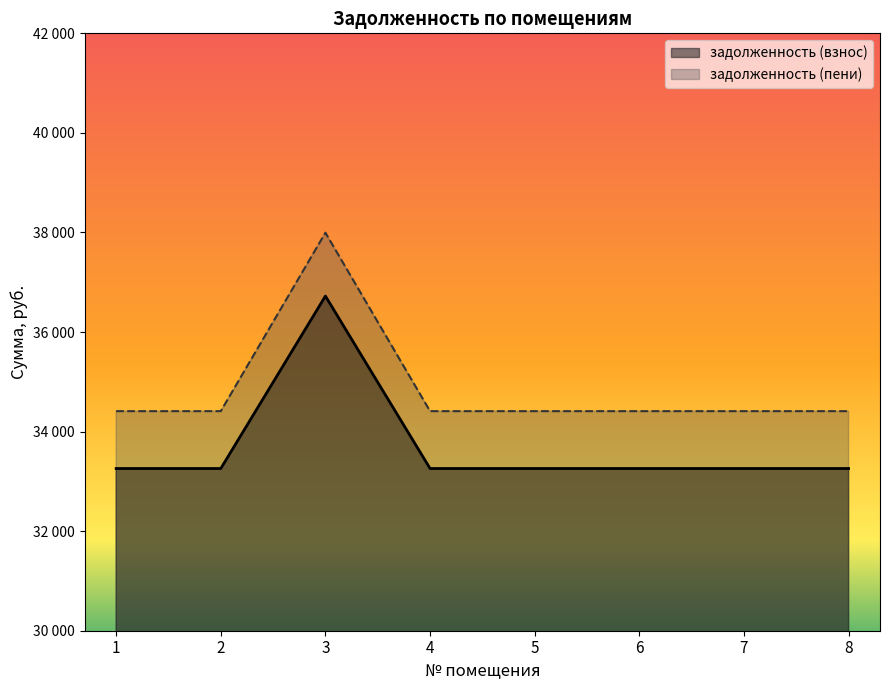

What are all the series names shown in the legend?

задолженность (взнос), задолженность (пени)